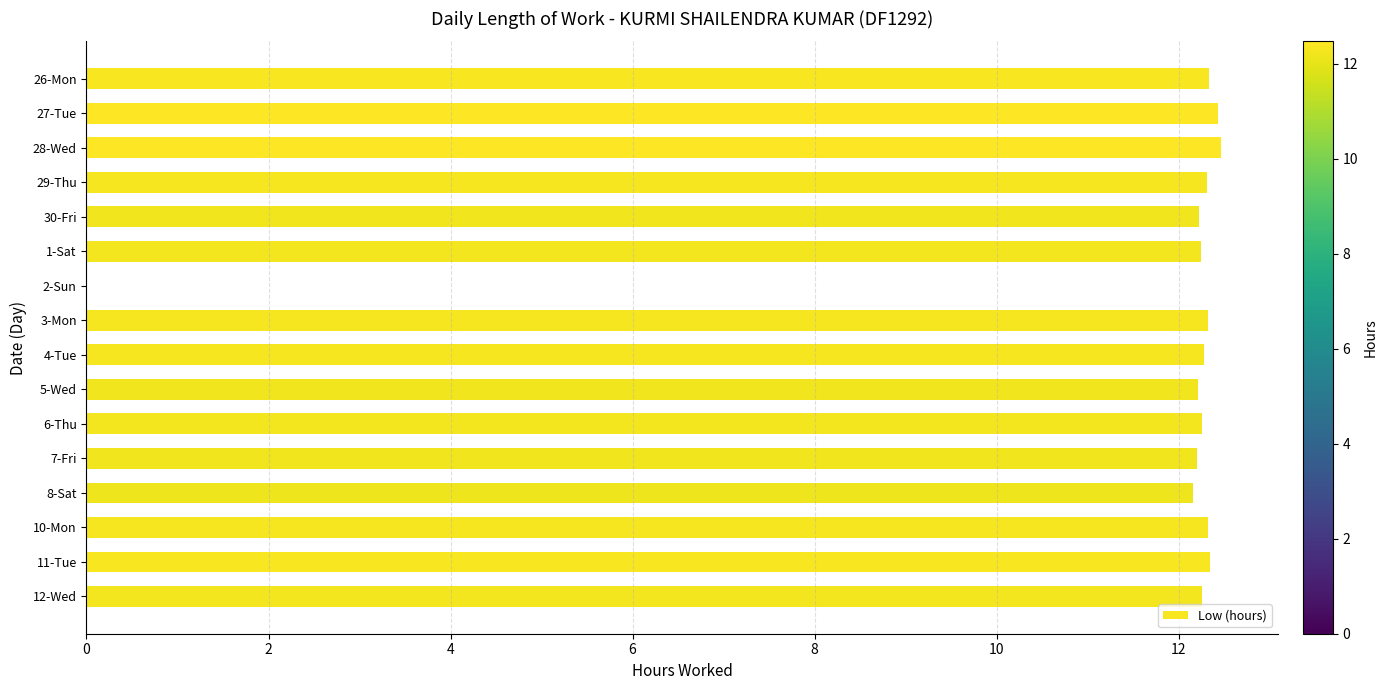

What is the sum of the values at 30-Fri and 29-Thu?

24.5